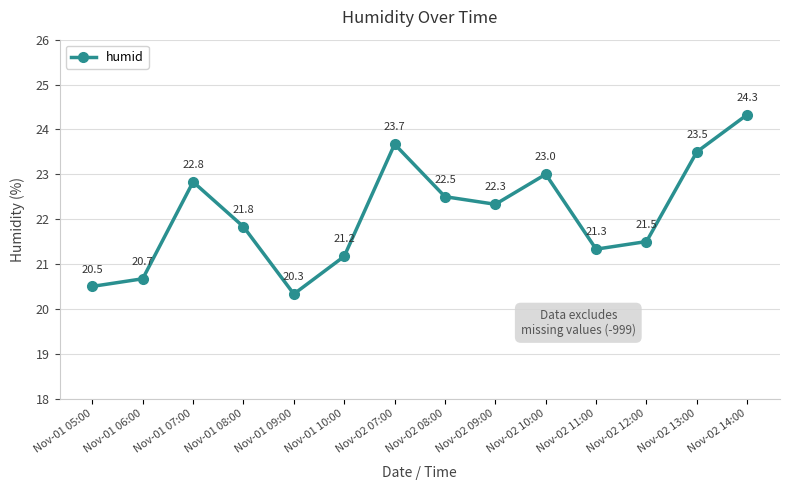

Does the chart have visible grid lines?

Yes